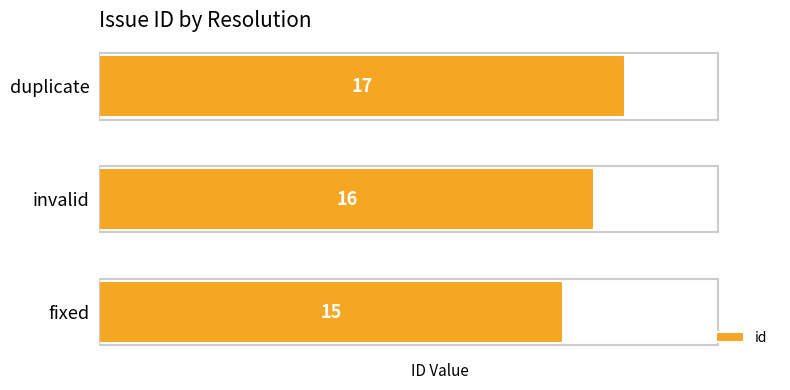

Does the chart contain stacked bars?

No